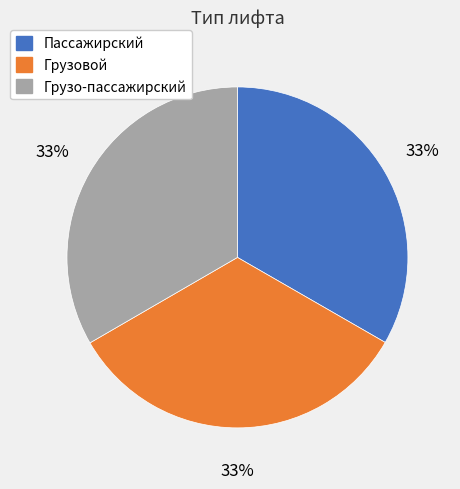

To the nearest percent, what is the average slice percentage?

33%